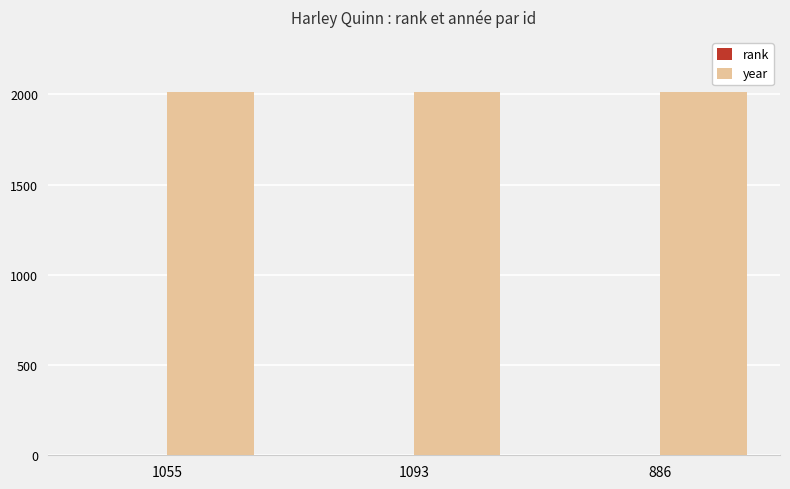

Is it true that year equals 3088 at 886?

False